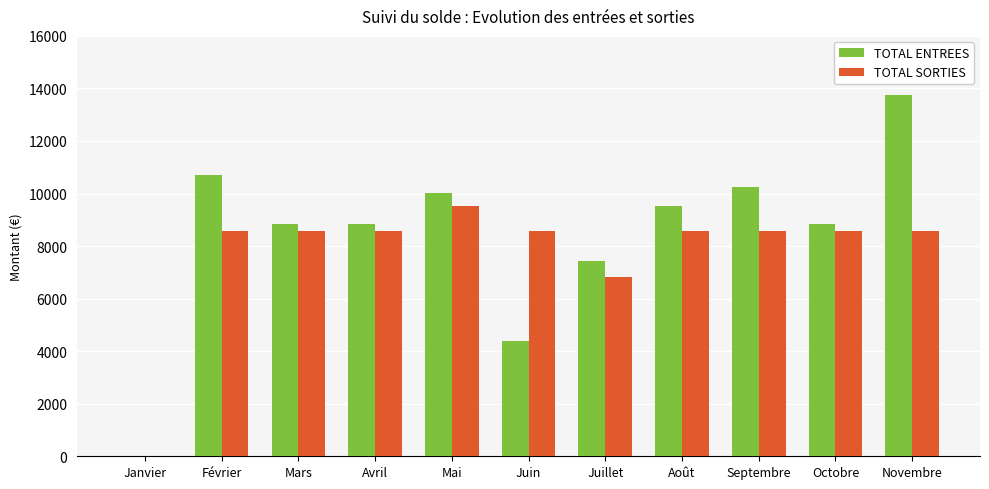

What is the sum of the TOTAL ENTREES values at Mars and Mai?

18852.6